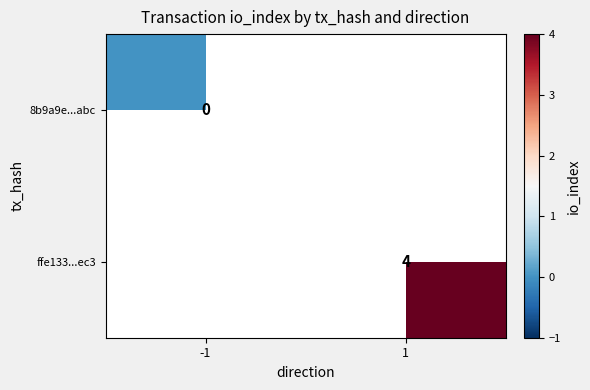

Rank the series by their maximum value, from lowest to highest.

8b9a9e...abc, ffe133...ec3